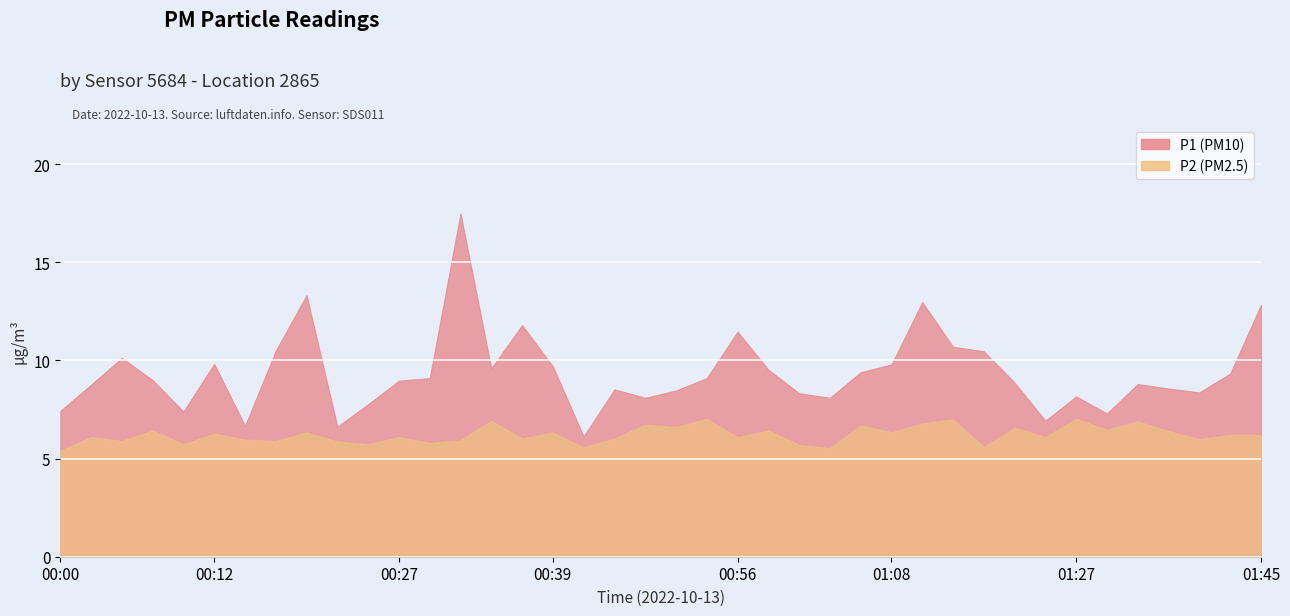

At which label does P2 reach its minimum?

00:00